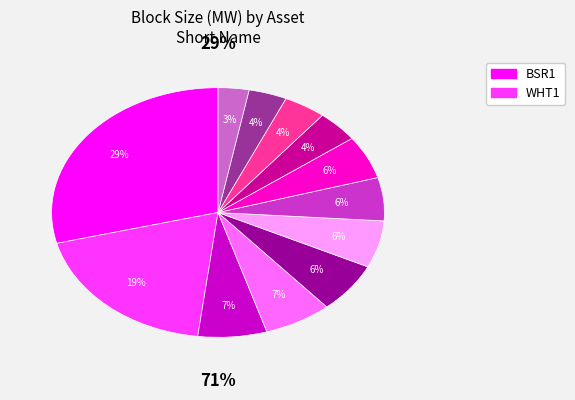

The BTR1 slice represents 1% of the pie. True or false?

False